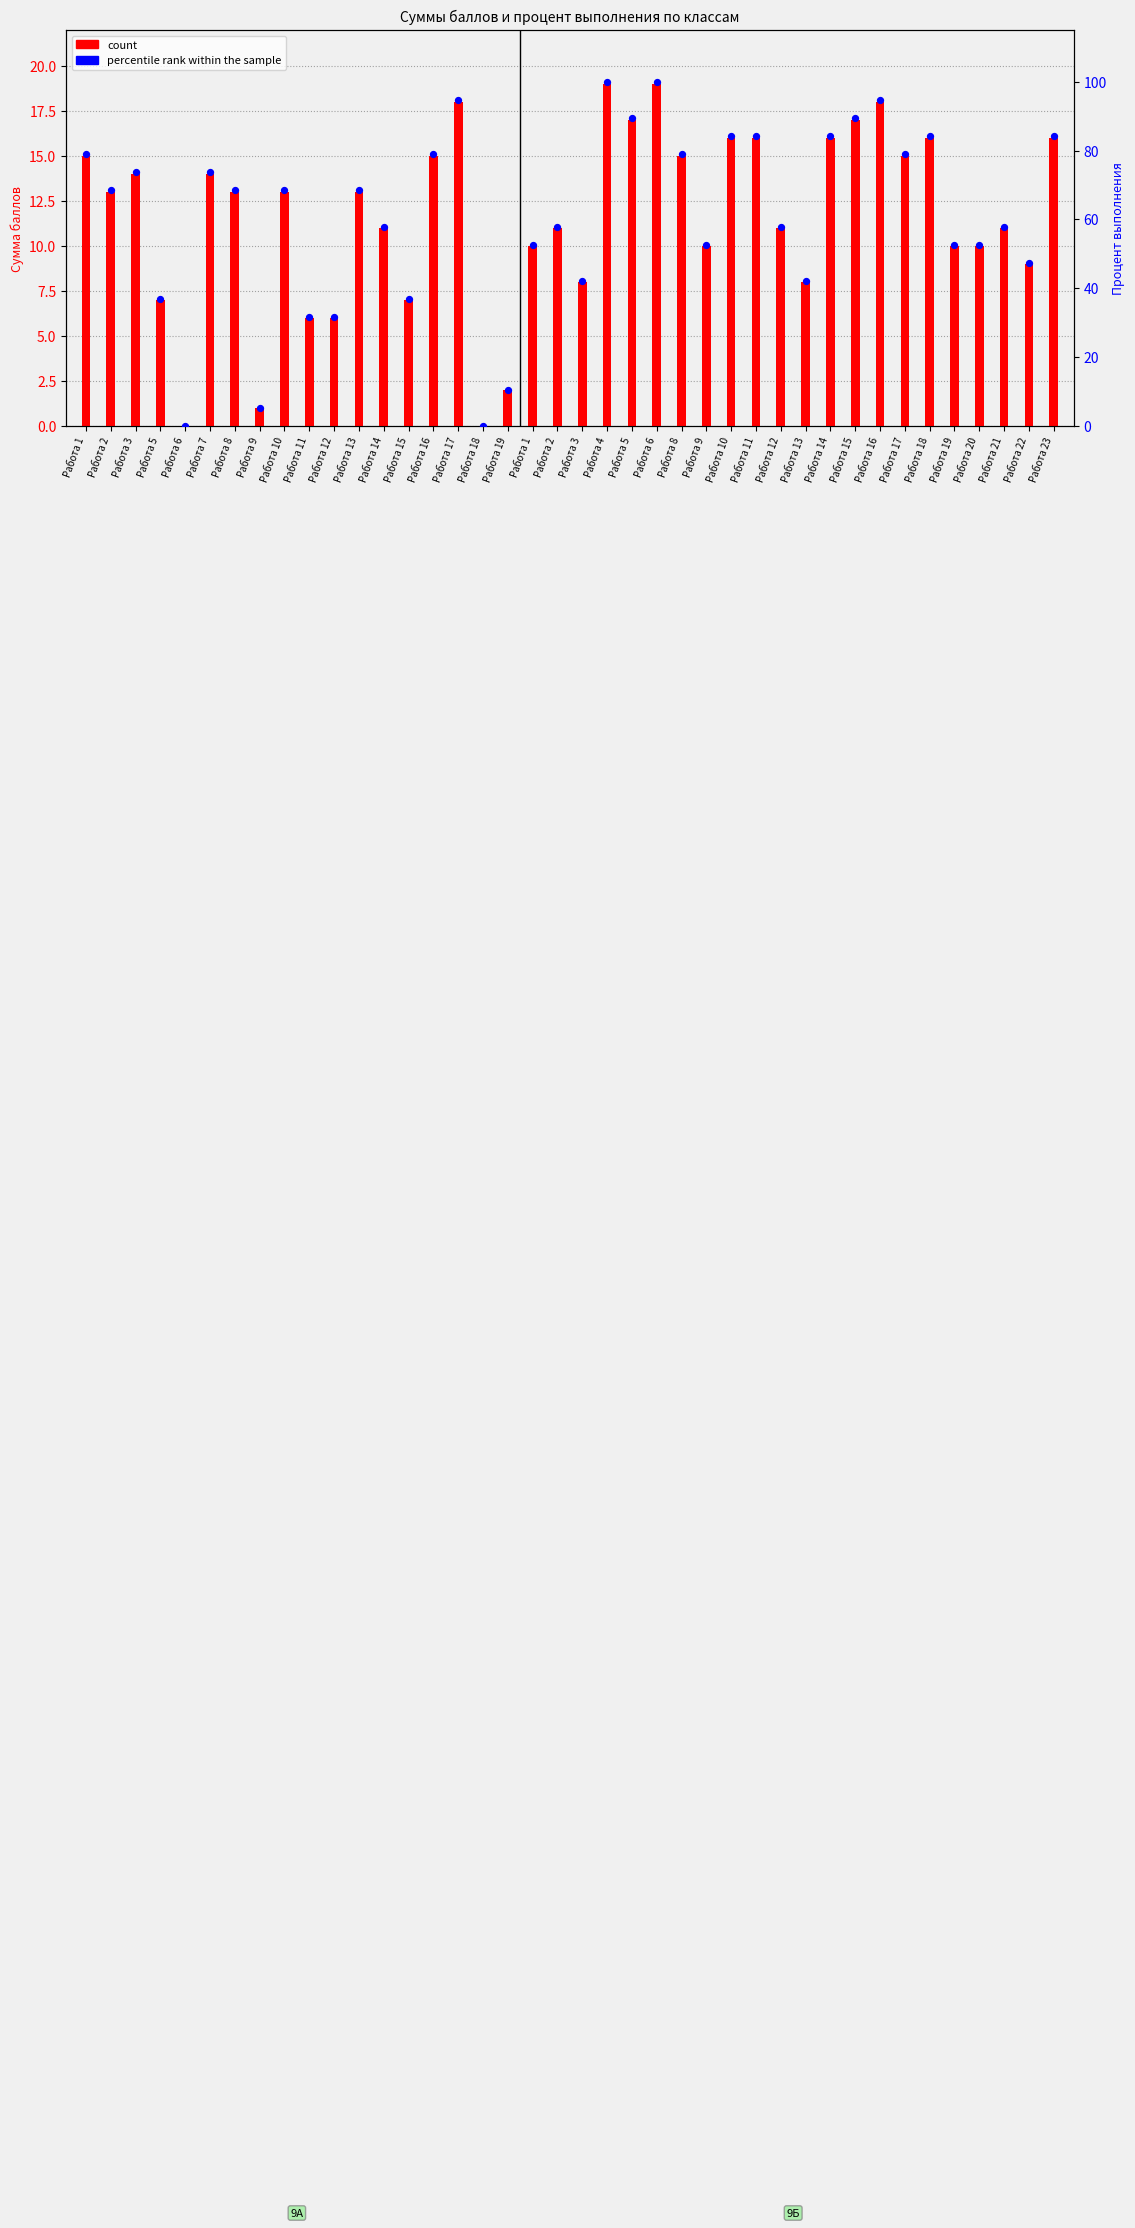

At how many categories does at least one series exceed 87?

6